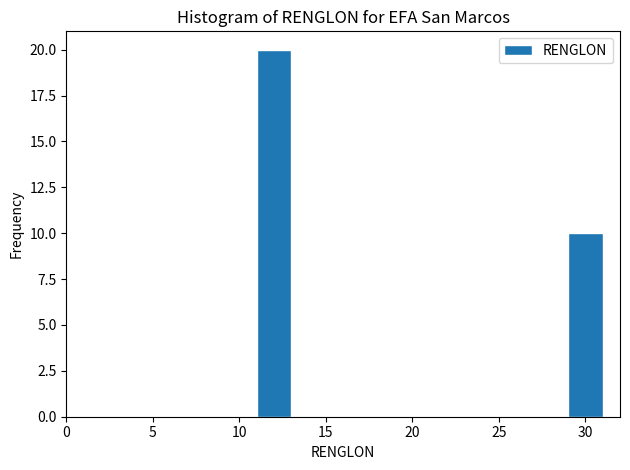

Reading left to right, transcribe this chart: for each bar, give the range it covers on the x-axis and its height. The values are not printed on the chart, so give them approximately, as read against the axis.

11 to 13: 20
13 to 15: 0
15 to 17: 0
17 to 19: 0
19 to 21: 0
21 to 23: 0
23 to 25: 0
25 to 27: 0
27 to 29: 0
29 to 31: 10